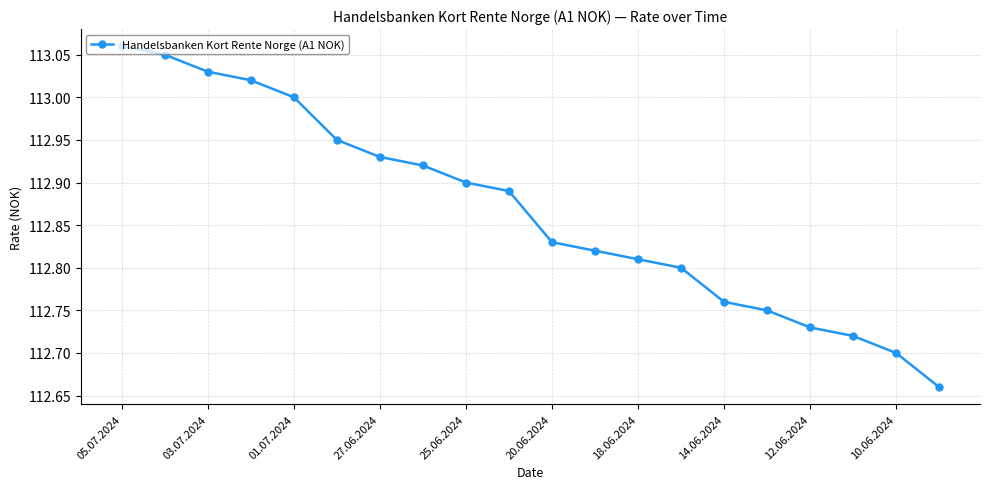

True or false: there are more than 2 points higher than both neighbors.

False